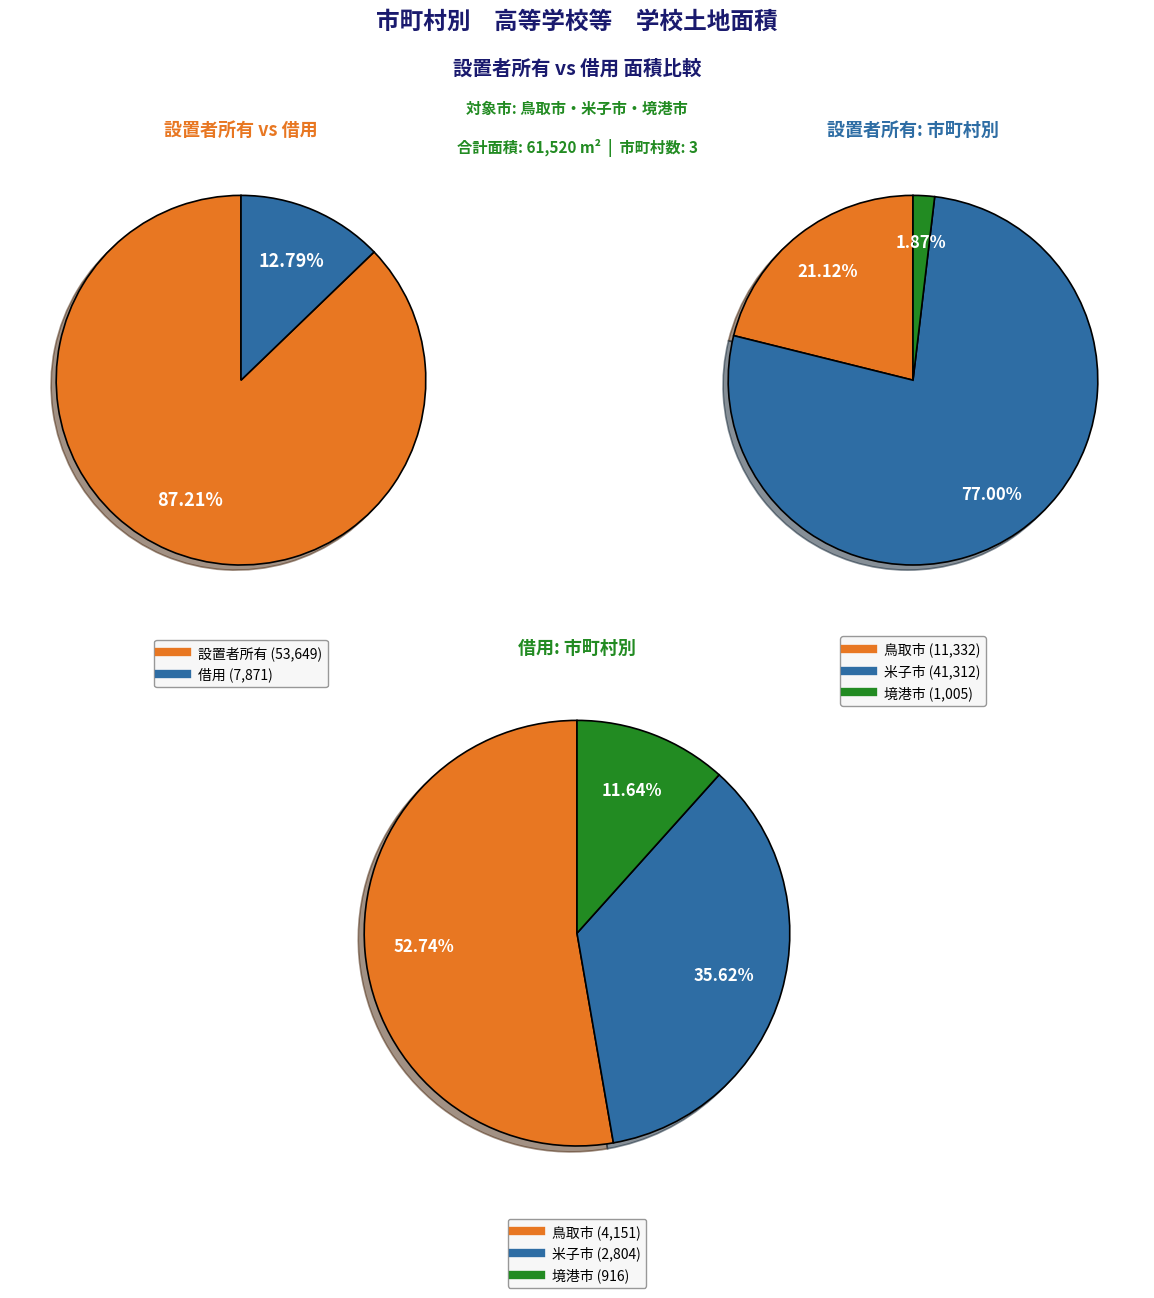

Rank the series by their maximum value, from lowest to highest.

借用, 設置者所有